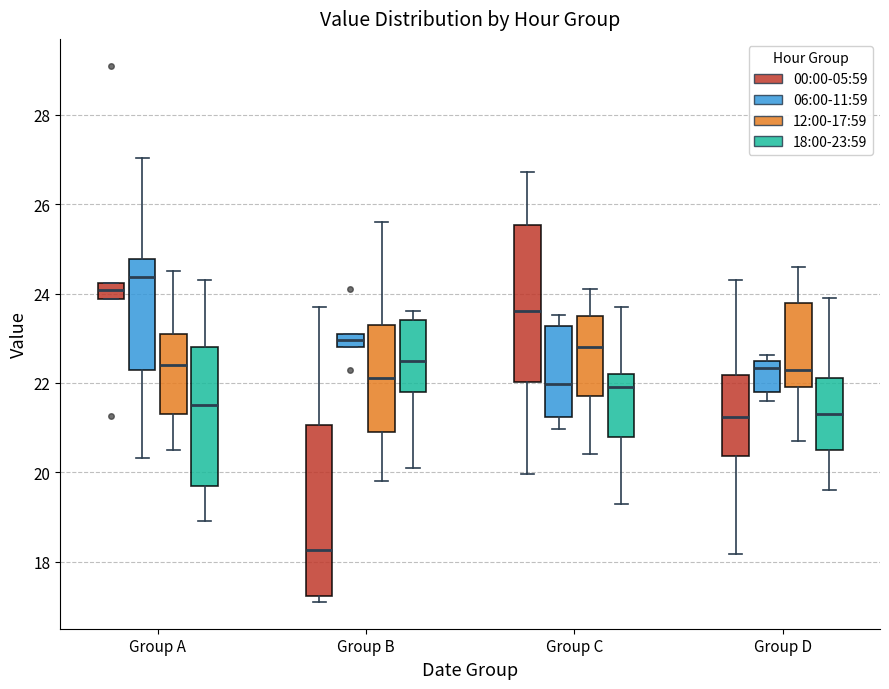

Reading left to right, transcribe this box plot: for each box, give where its median line is, the range the box spans, and where its two whiskers end, as read against the y-axis. The values are not printed on the chart, so give them approximately, as read against the axis.

Group A (00:00-05:59): median 24.0, box 23.8 to 24.2, whiskers 23.8 to 24.2
Group A (06:00-11:59): median 24.4, box 22.4 to 24.8, whiskers 20.4 to 27.0
Group A (12:00-17:59): median 22.4, box 21.4 to 23.2, whiskers 20.6 to 24.6
Group A (18:00-23:59): median 21.6, box 19.8 to 22.8, whiskers 19.0 to 24.4
Group B (00:00-05:59): median 18.2, box 17.2 to 21.0, whiskers 17.2 (just below the box's lower edge) to 23.8
Group B (06:00-11:59): median 23.0, box 22.8 to 23.2, whiskers 22.8 to 23.2
Group B (12:00-17:59): median 22.2, box 21.0 to 23.4, whiskers 19.8 to 25.6
Group B (18:00-23:59): median 22.6, box 21.8 to 23.4, whiskers 20.2 to 23.6
Group C (00:00-05:59): median 23.6, box 22.0 to 25.6, whiskers 20.0 to 26.8
Group C (06:00-11:59): median 22.0, box 21.2 to 23.2, whiskers 21.0 to 23.6
Group C (12:00-17:59): median 22.8, box 21.8 to 23.6, whiskers 20.4 to 24.2
Group C (18:00-23:59): median 22.0, box 20.8 to 22.2, whiskers 19.4 to 23.8
Group D (00:00-05:59): median 21.2, box 20.4 to 22.2, whiskers 18.2 to 24.4
Group D (06:00-11:59): median 22.4, box 21.8 to 22.6, whiskers 21.6 to 22.6 (just above the box's upper edge)
Group D (12:00-17:59): median 22.4, box 22.0 to 23.8, whiskers 20.8 to 24.6
Group D (18:00-23:59): median 21.4, box 20.6 to 22.2, whiskers 19.6 to 24.0